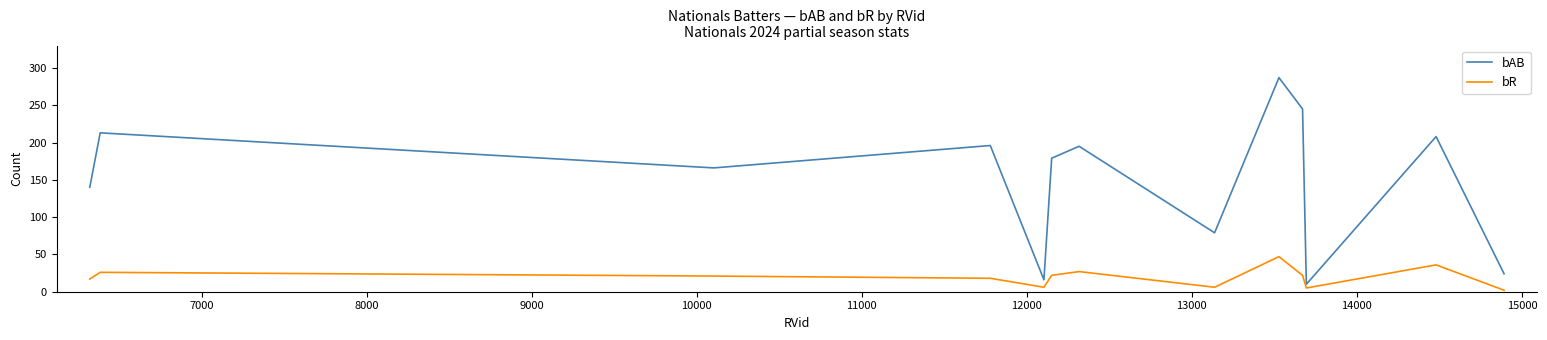

What is the difference between the maximum and minimum values in the bAB series?

277